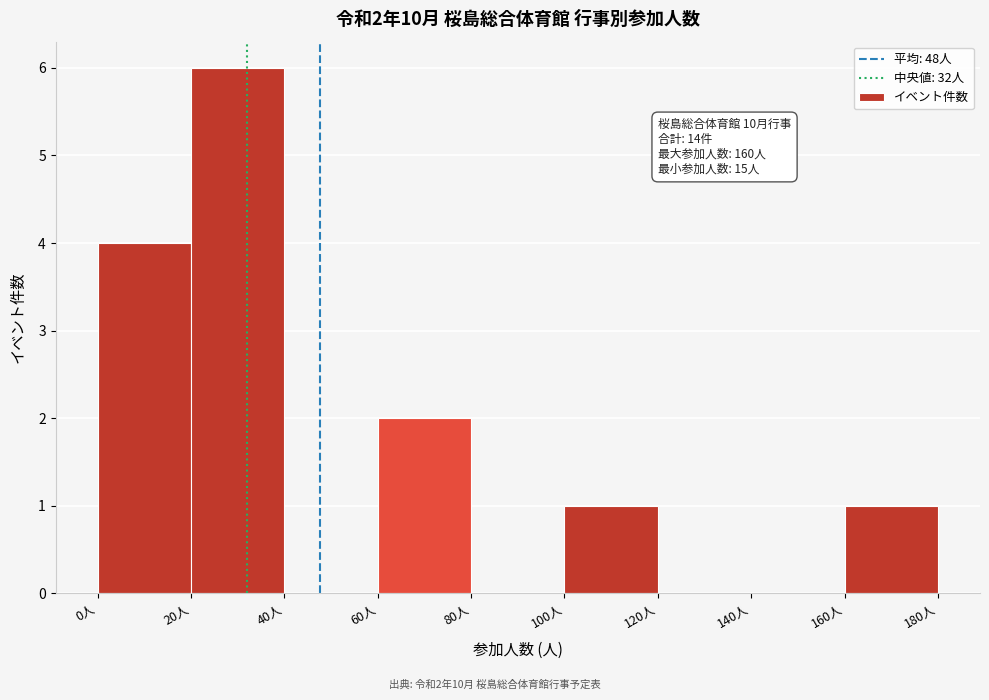

Over which range of the x-axis is the bar tallest?

20 to 40